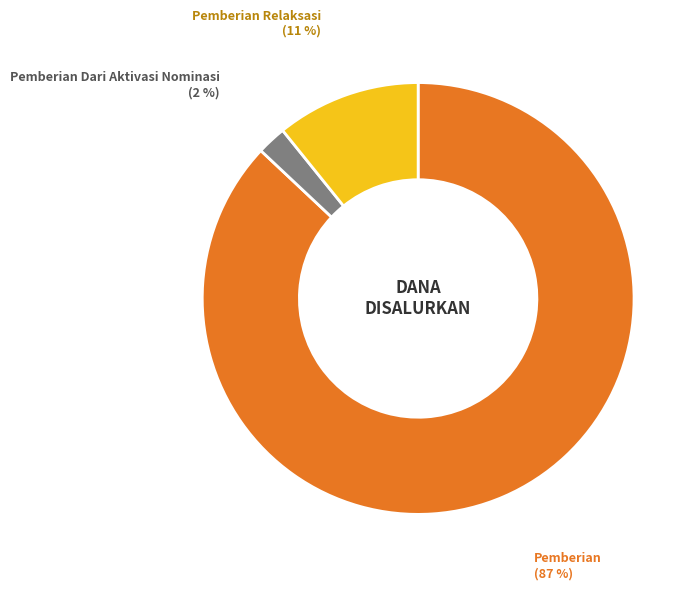

To the nearest percent, what portion does Pemberian Relaksasi represent?

11%